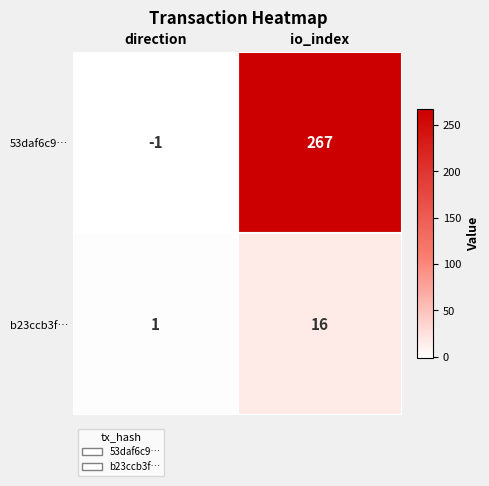

At which category is the sum across all series the highest?

io_index